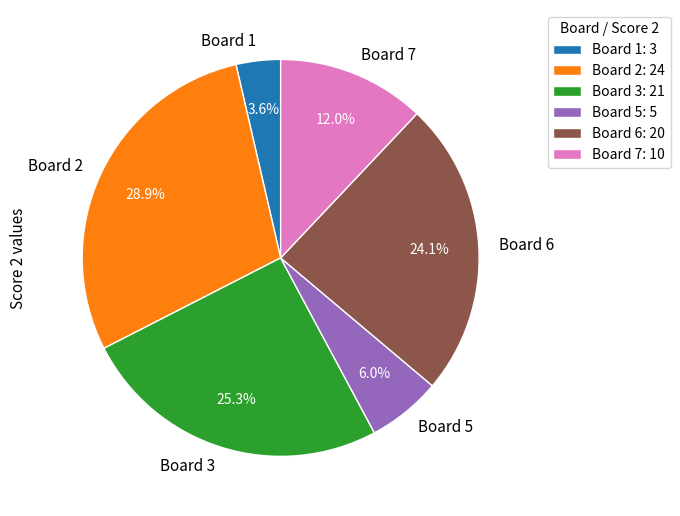

Approximately how many times larger is the value at Board 2 compared to Board 1?

8.0